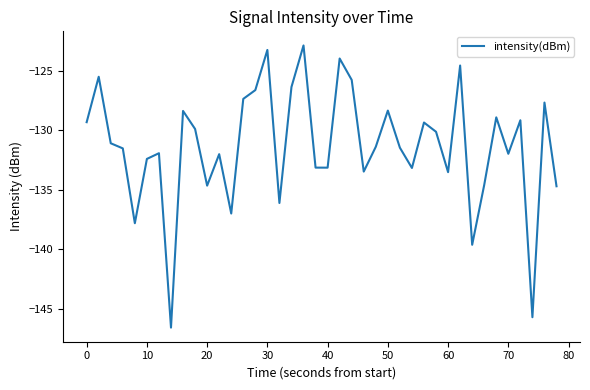

What is the smallest value displayed?

-146.6